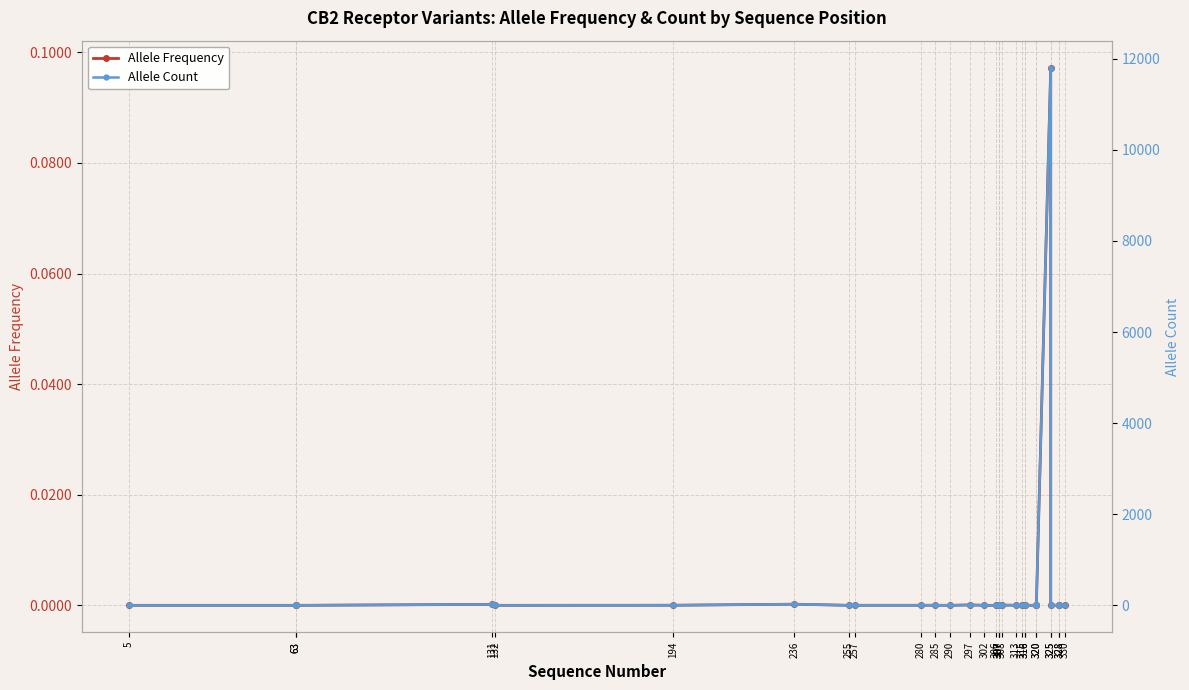

How many data points does each series have?

30